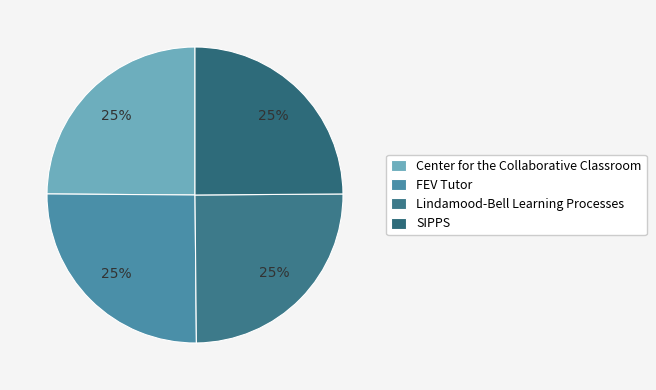

Does FEV Tutor represent more than half of the total?

No